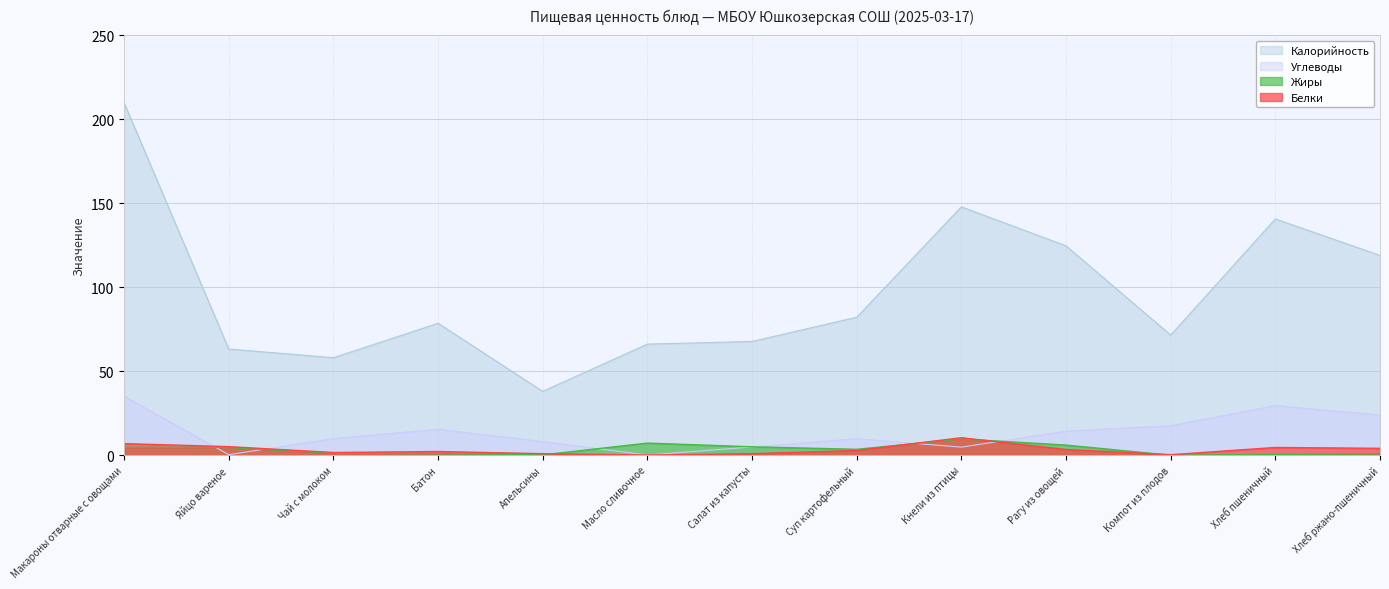

True or false: Калорийность and Углеводы intersect in this chart.

False